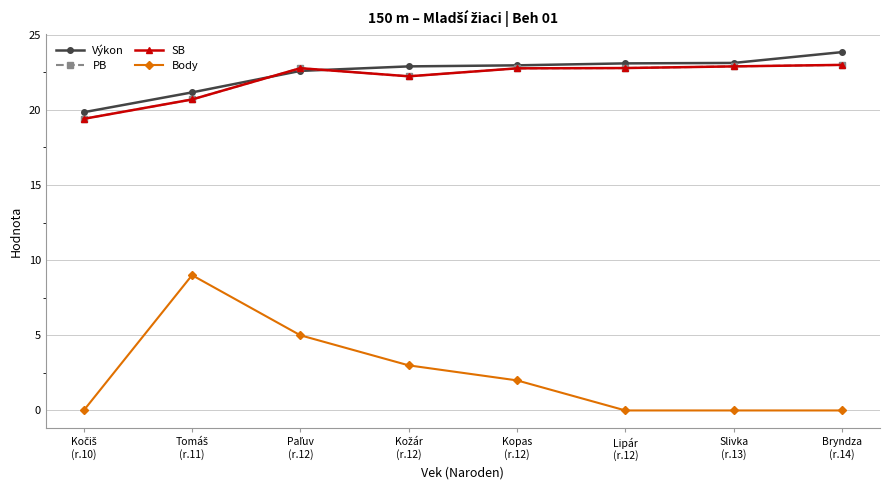

What is the label of the 4th point from the left?

Kožár
(r.12)